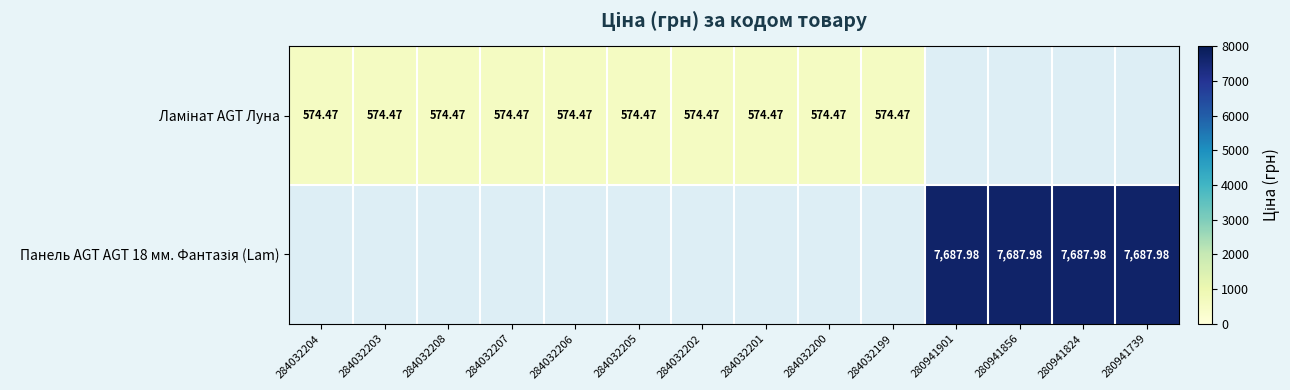

Which category has the lowest value in the Ламінат AGT Луна series?

284032204